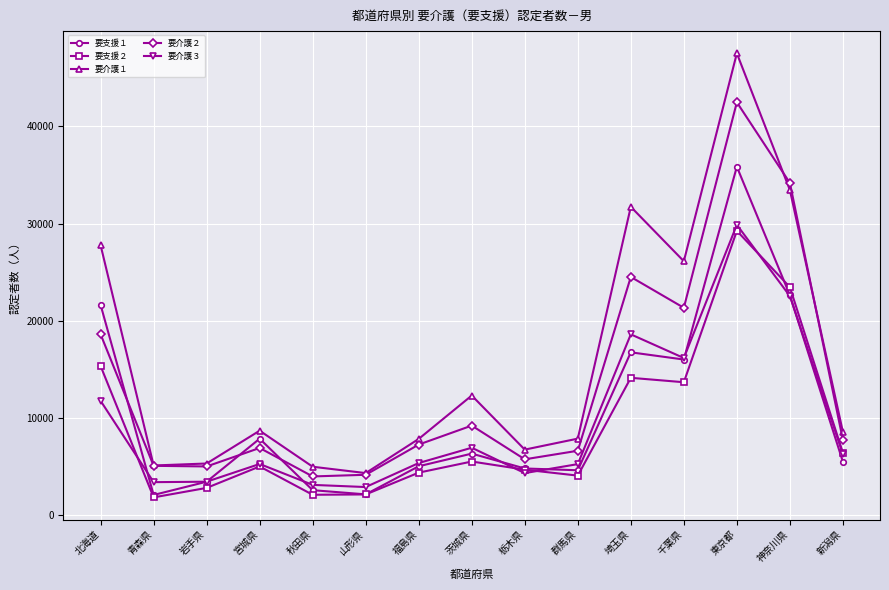

How many series are shown in this chart?

5